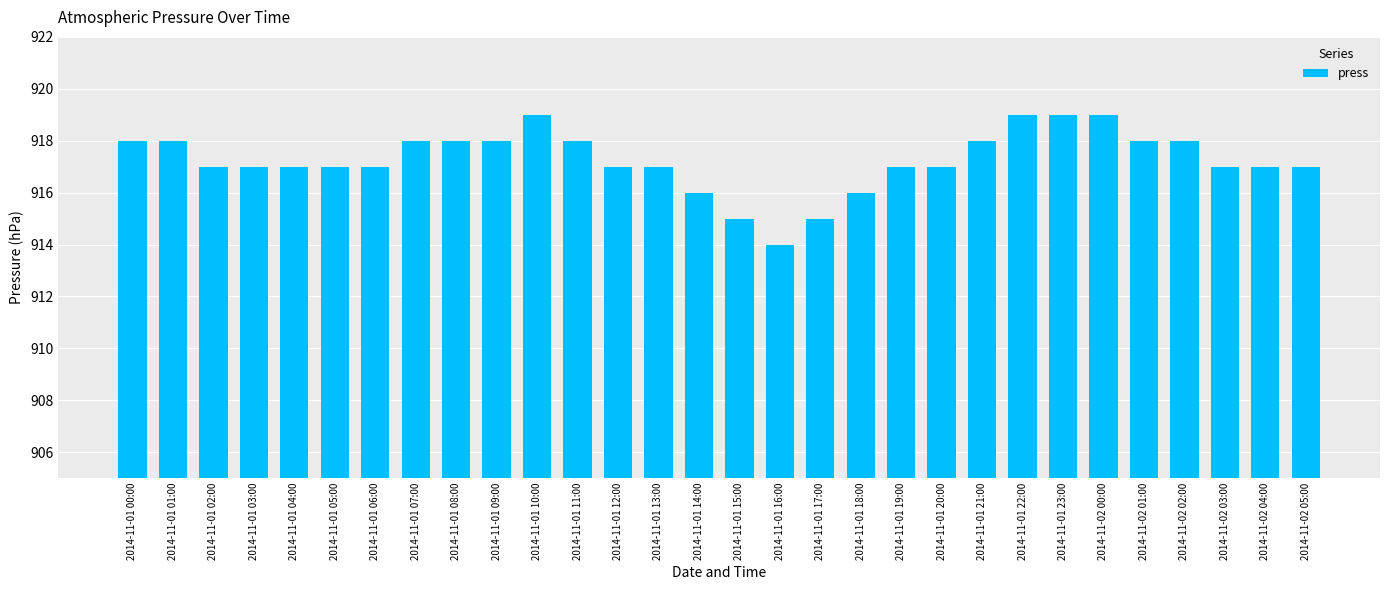

What is the maximum value shown in the chart?

919